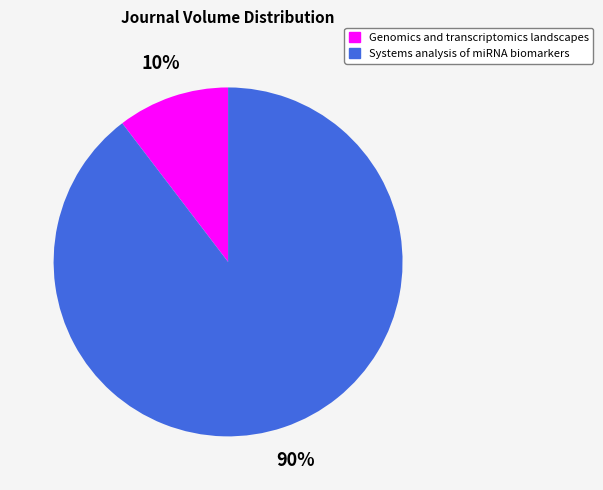

To the nearest percent, what is the combined percentage of Systems analysis of miRNA biomarkers and Genomics and transcriptomics landscapes?

100%